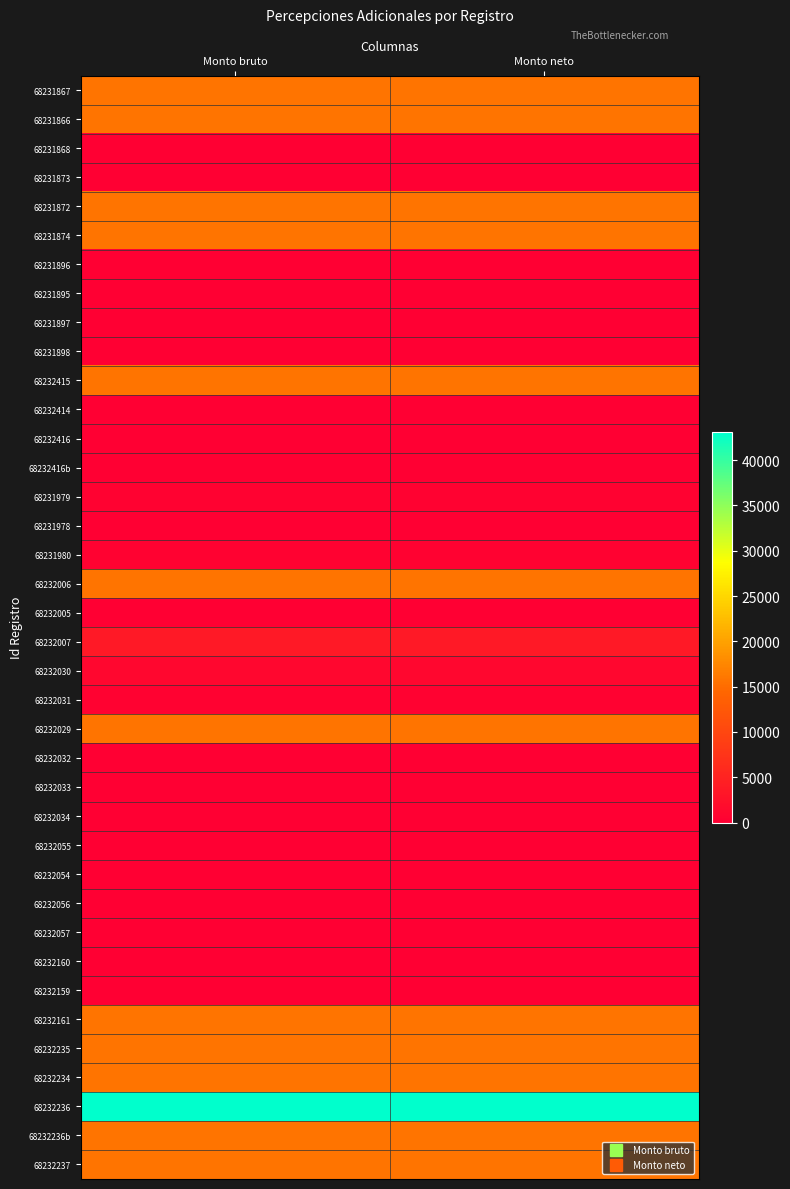

Which series has the largest total across all categories?

68232236